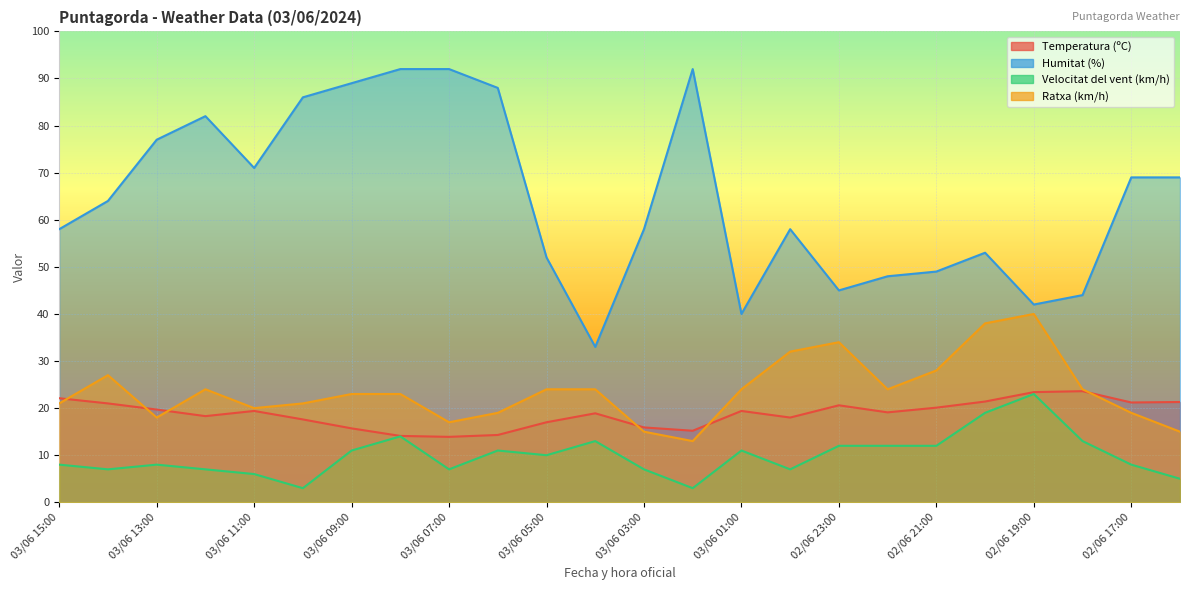

List the series in order of their peak value, highest first.

Humitat (%), Ratxa (km/h), Temperatura (ºC), Velocitat del vent (km/h)